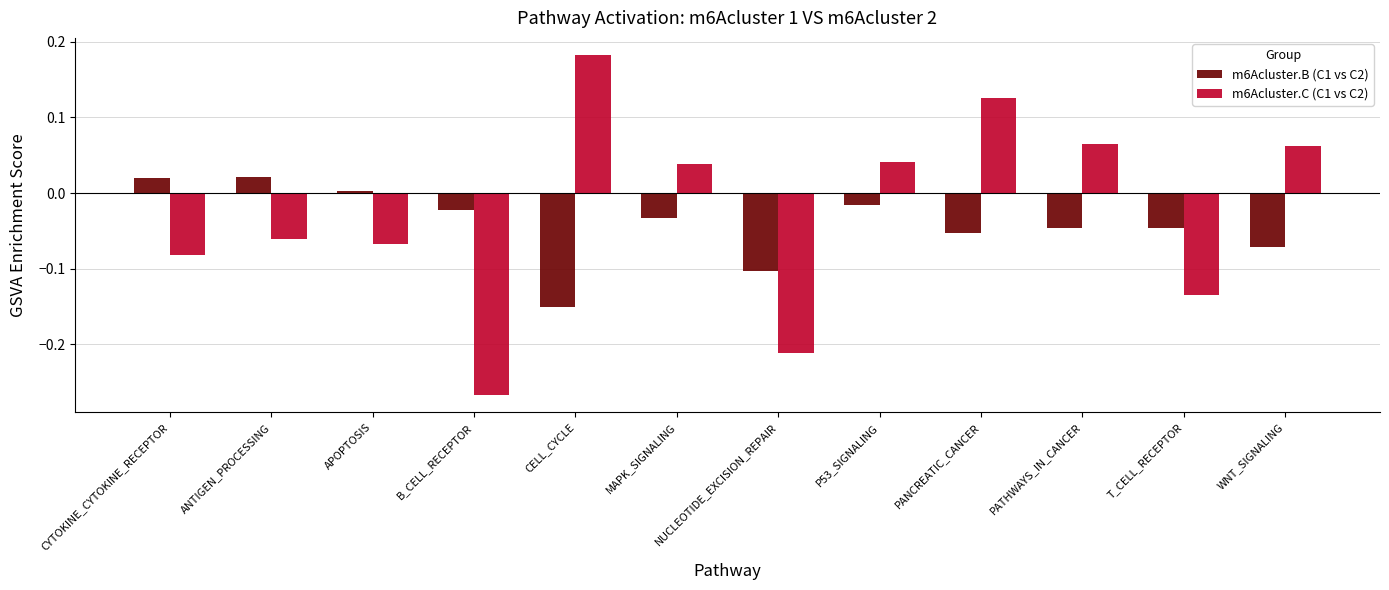

How many data points in m6Acluster.B (C1 vs C2) are above 0?

3